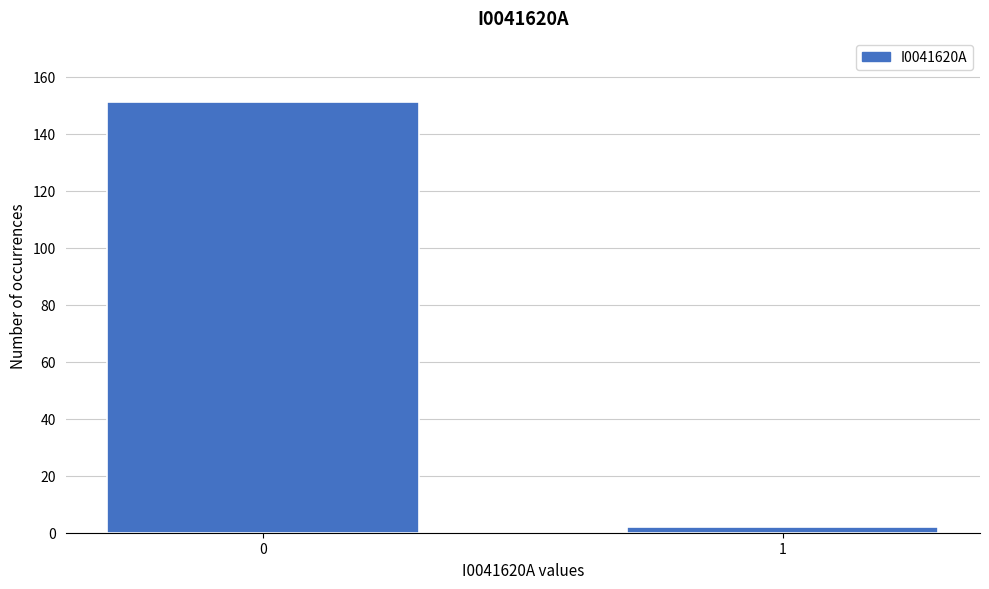

Reading right to left, what are all the values shown in this chart?

1=2	0=151